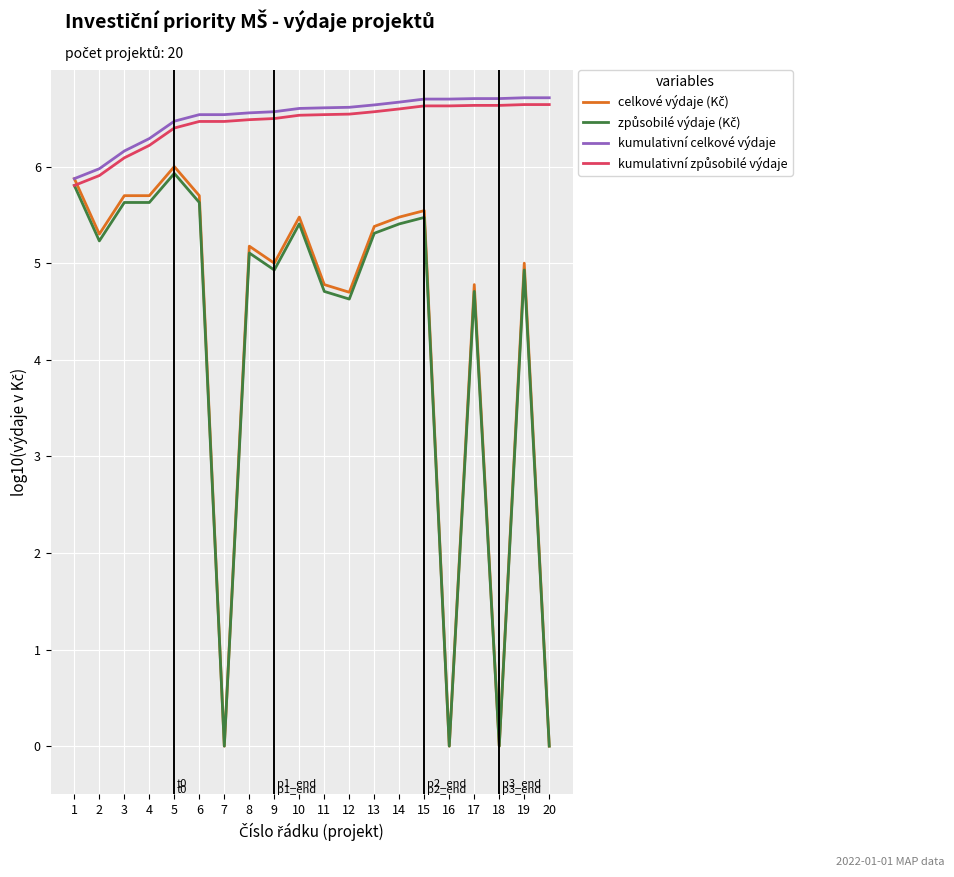

True or false: kumulativní celkové výdaje has a value of 9.9 at 4.

False